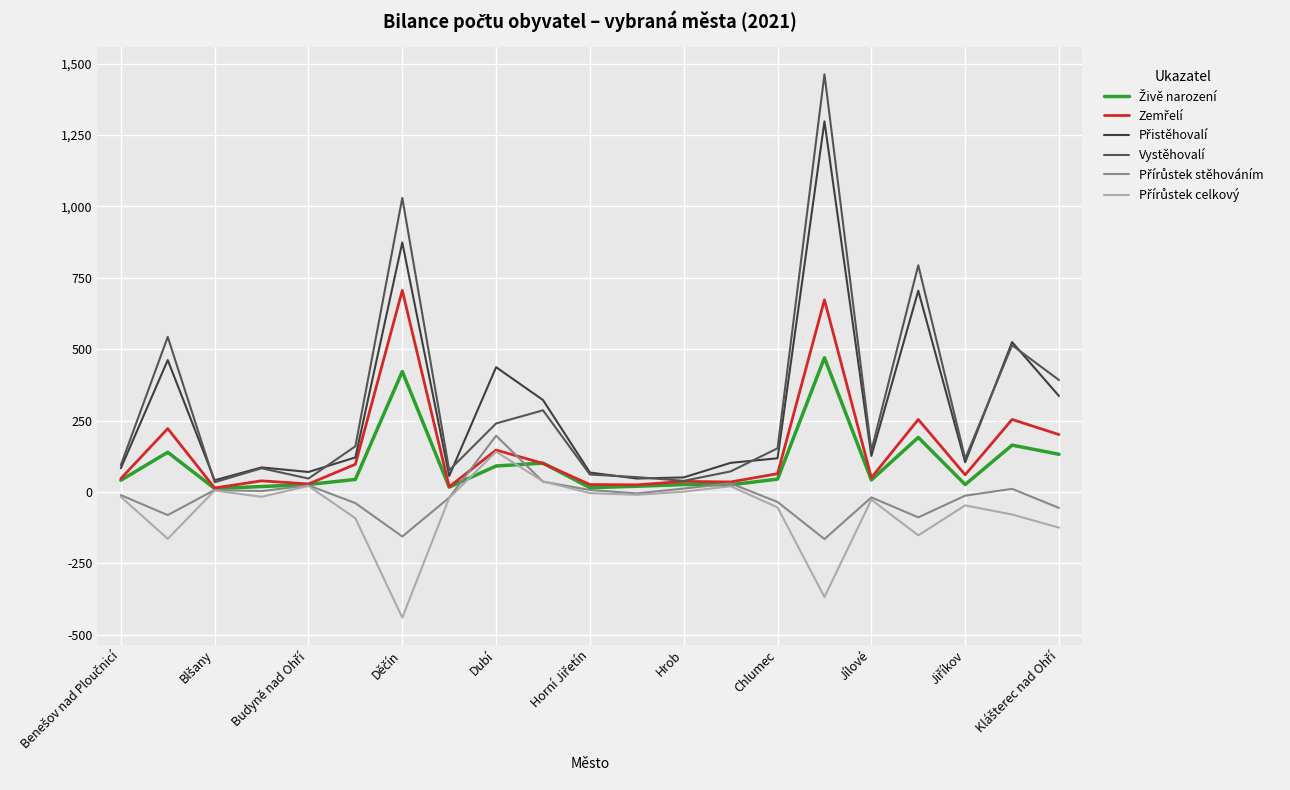

At which label does Přistěhovalí reach its peak?

15